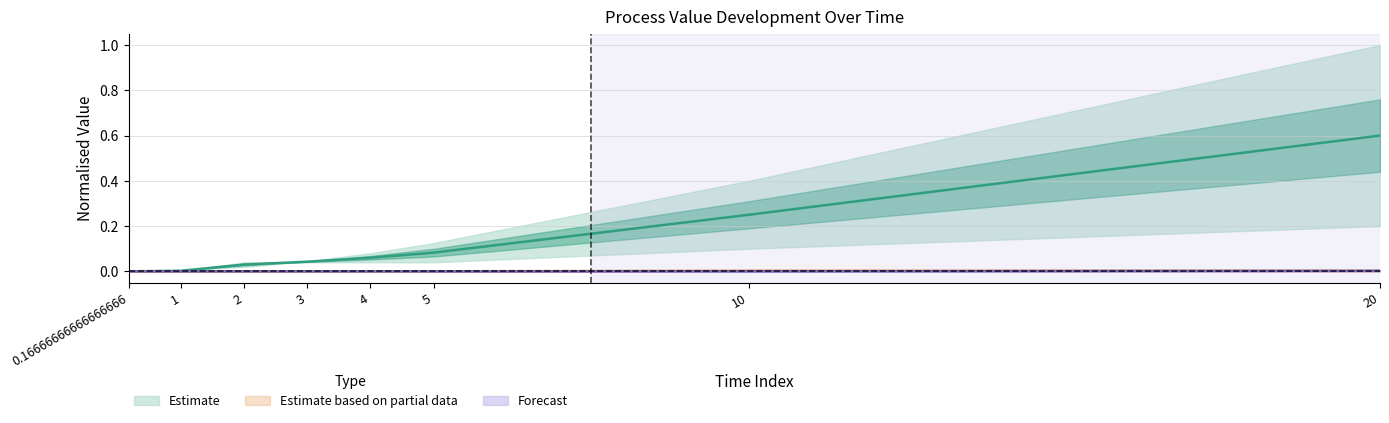

What is the total value across all series at 5?

0.1